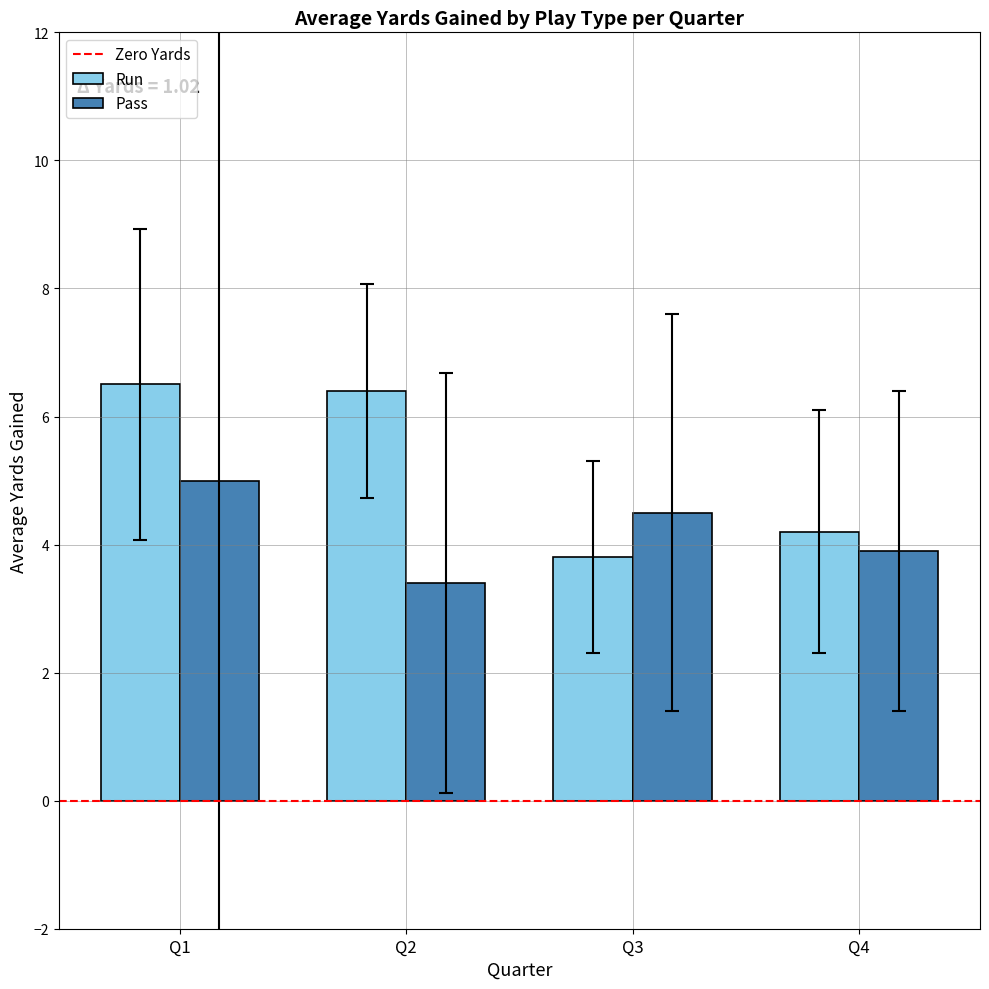

What is the sum of the Run values at Q1 and Q2?

12.9